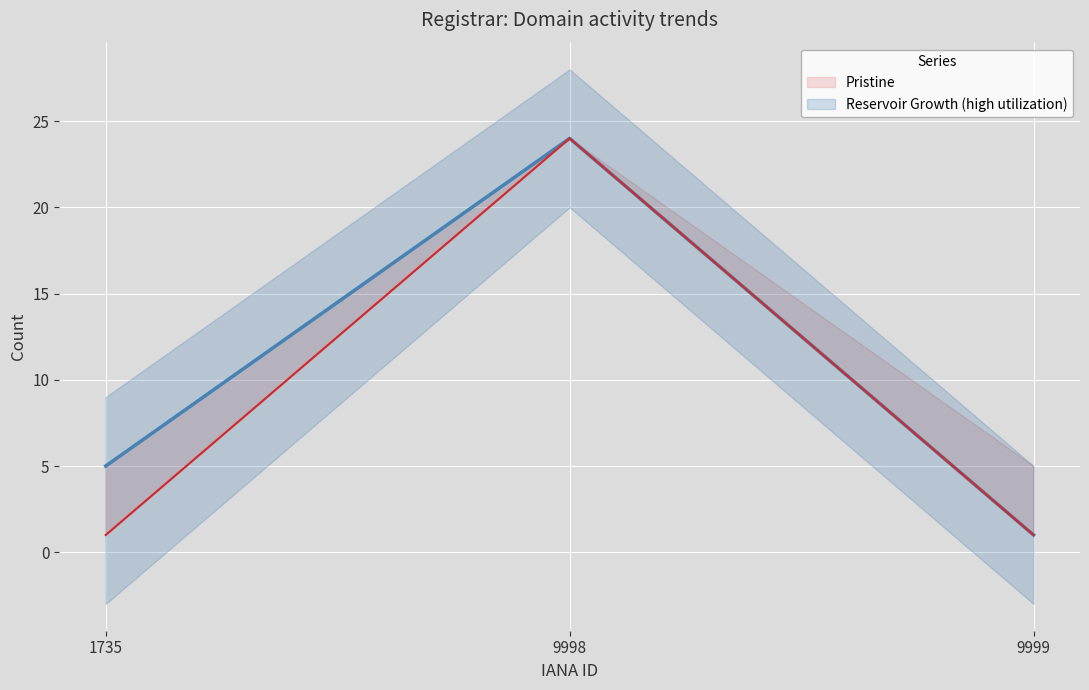

At 9999, list the series in order from largest to smallest.

Reservoir Growth (high utilization), Pristine